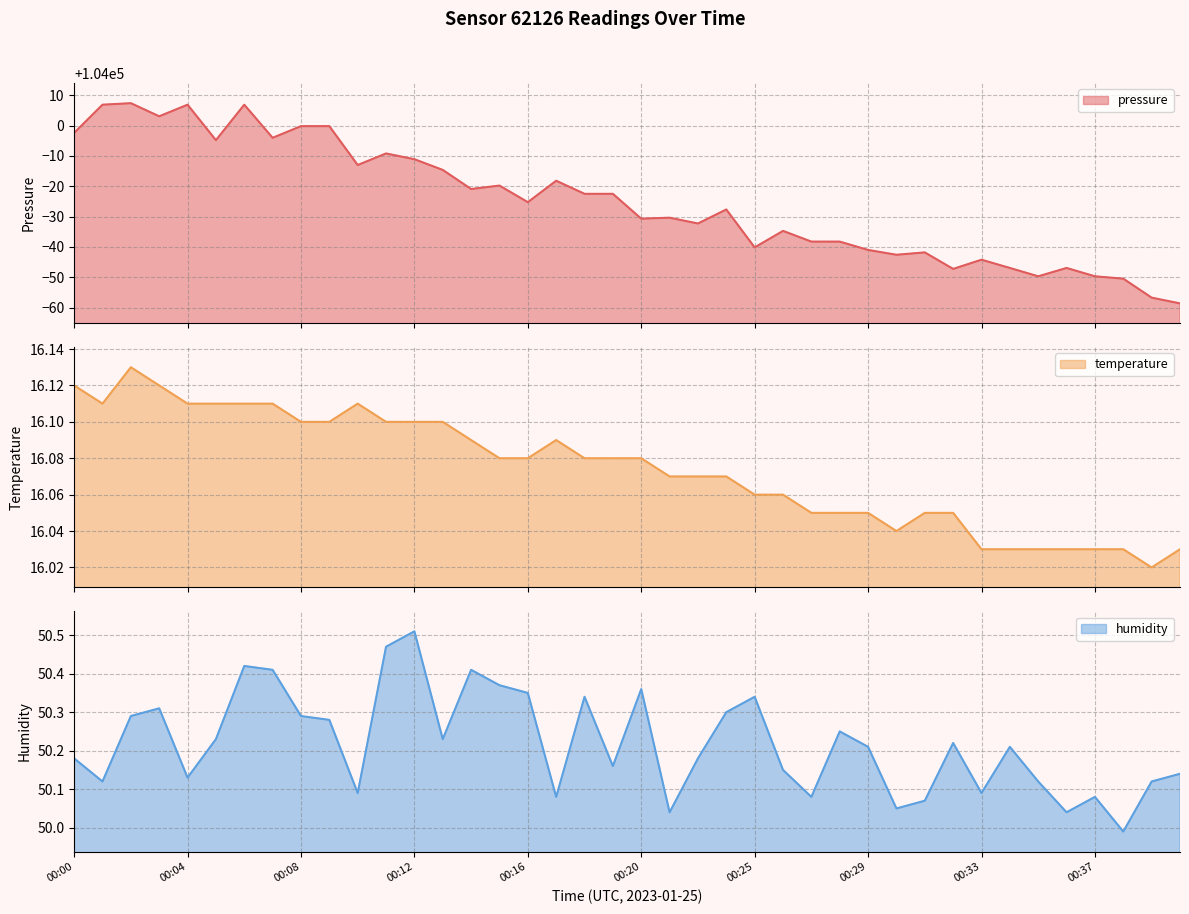

What is the value of the temperature point at the 35th from the left?

16.0